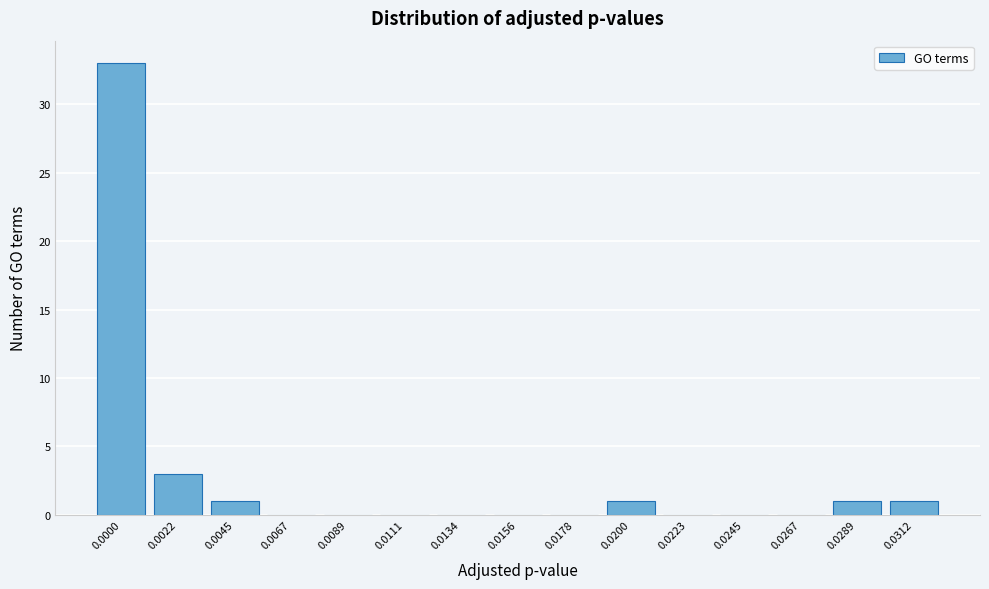

Reading left to right, what are all the values shown in this chart?

0.0000=33	0.0022=3	0.0045=1	0.0067=0	0.0089=0	0.0111=0	0.0134=0	0.0156=0	0.0178=0	0.0200=1	0.0223=0	0.0245=0	0.0267=0	0.0289=1	0.0312=1